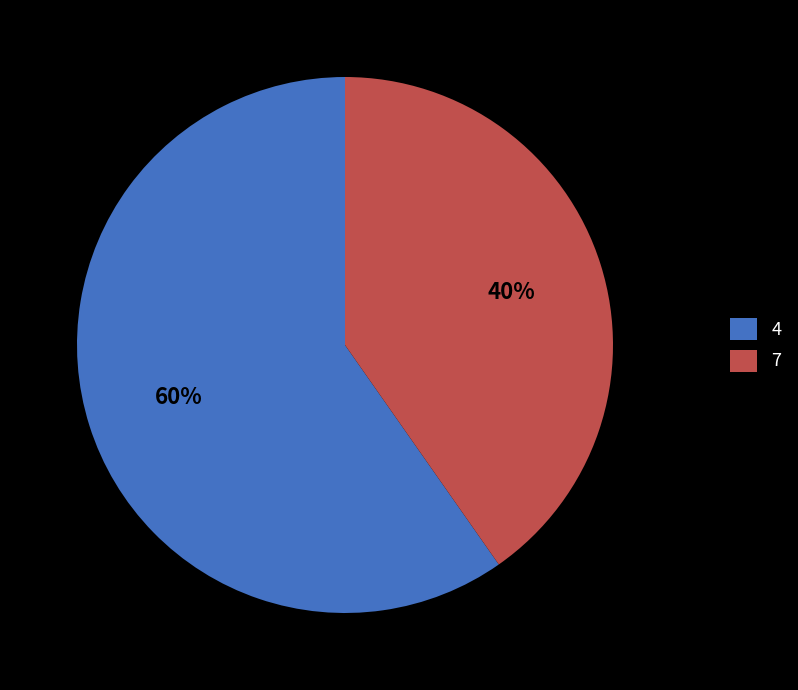

Which slice is the largest?

4